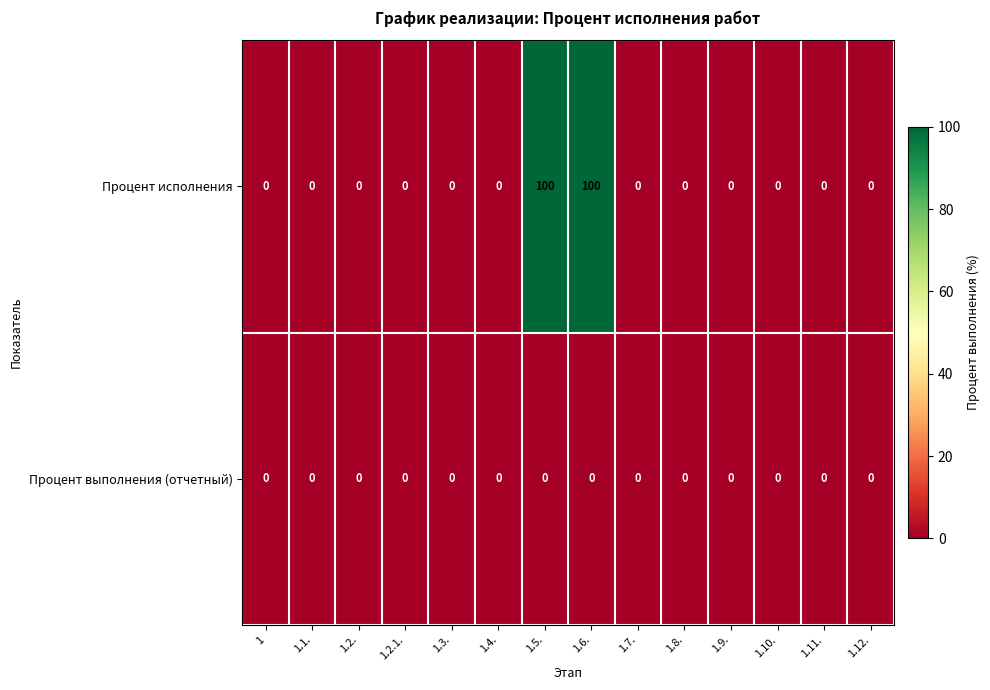

The Процент исполнения series shows 0 at 1.2.1.. True or false?

True